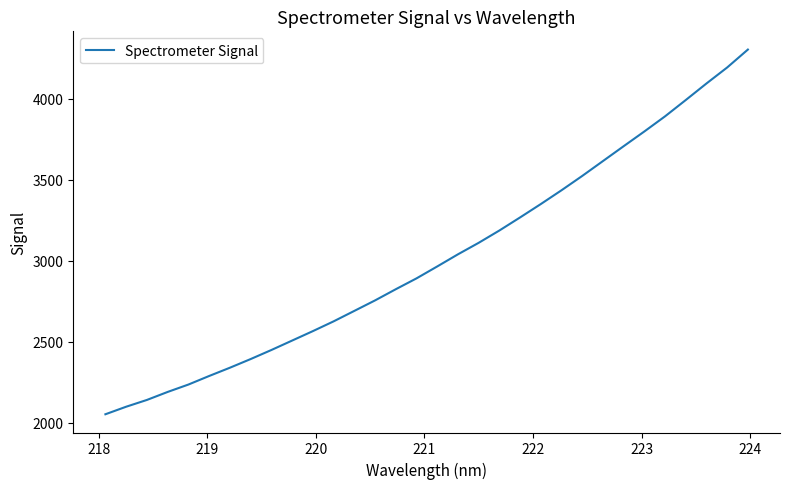

What is the minimum value shown in the chart?

2053.8